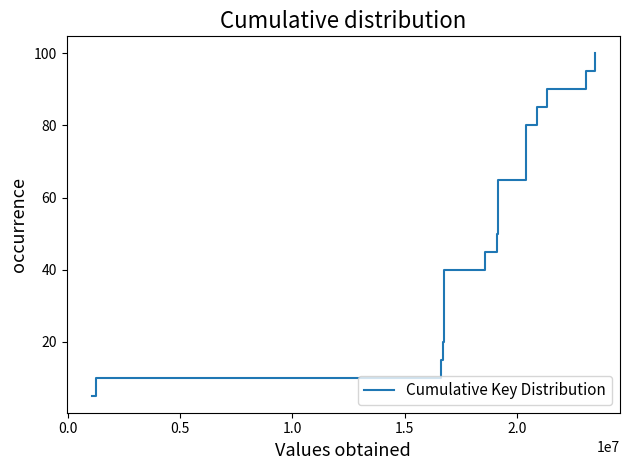

What is the difference between the maximum and minimum values?

95.0